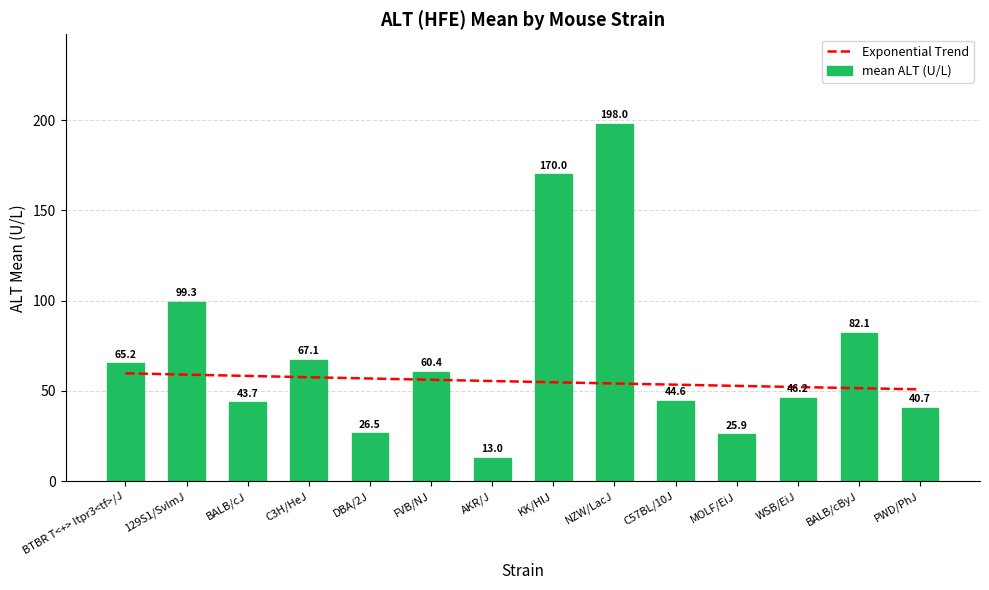

Reading left to right, transcribe all the data shown in this chart.

Exponential Trend: BTBR T<+> Itpr3<tf>/J=59.7	129S1/SvImJ=59.0	BALB/cJ=58.3	C3H/HeJ=57.5	DBA/2J=56.8	FVB/NJ=56.1	AKR/J=55.4	KK/HlJ=54.7	NZW/LacJ=54.1	C57BL/10J=53.4	MOLF/EiJ=52.7	WSB/EiJ=52.1	BALB/cByJ=51.5	PWD/PhJ=50.8
mean ALT (U/L): BTBR T<+> Itpr3<tf>/J=65.2	129S1/SvImJ=99.3	BALB/cJ=43.7	C3H/HeJ=67.1	DBA/2J=26.5	FVB/NJ=60.4	AKR/J=13.0	KK/HlJ=170.0	NZW/LacJ=198.0	C57BL/10J=44.6	MOLF/EiJ=25.9	WSB/EiJ=46.2	BALB/cByJ=82.1	PWD/PhJ=40.7